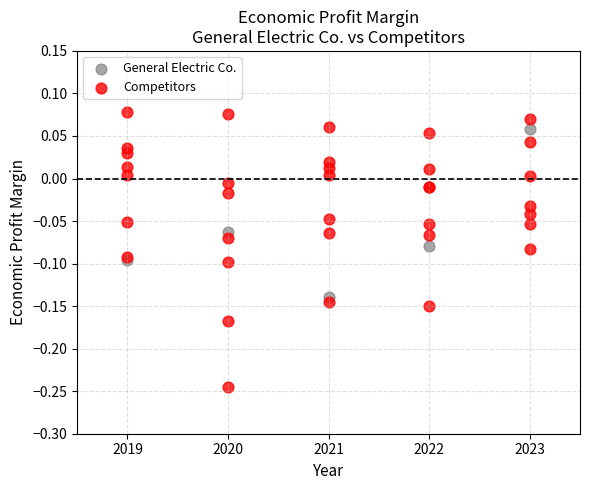

Which series reaches the maximum Y coordinate?

Competitors